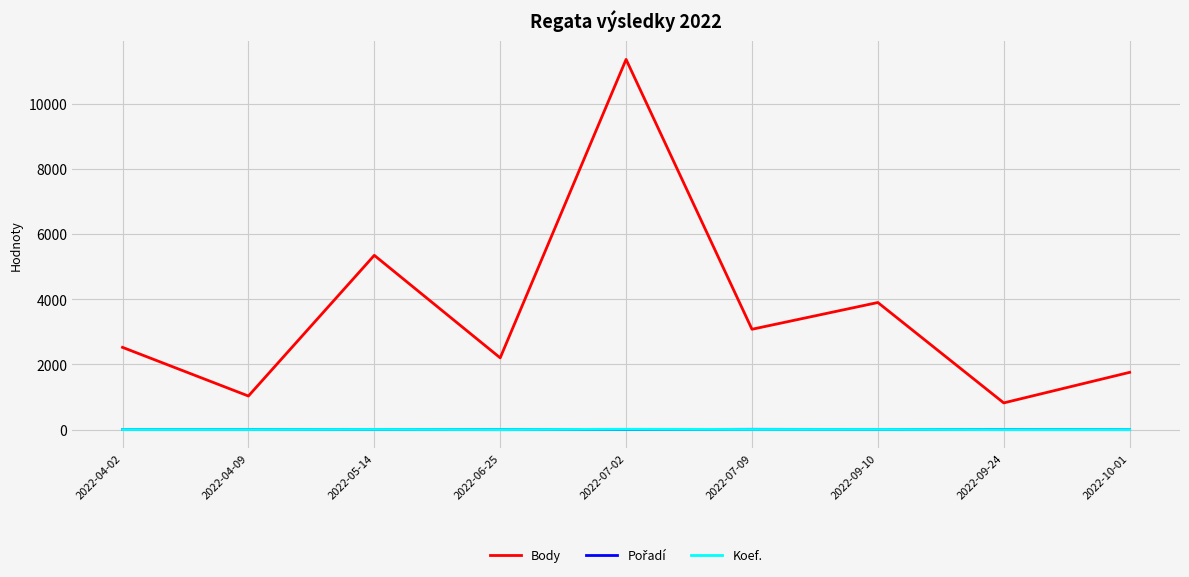

True or false: Koef. and Body cross at least once.

False